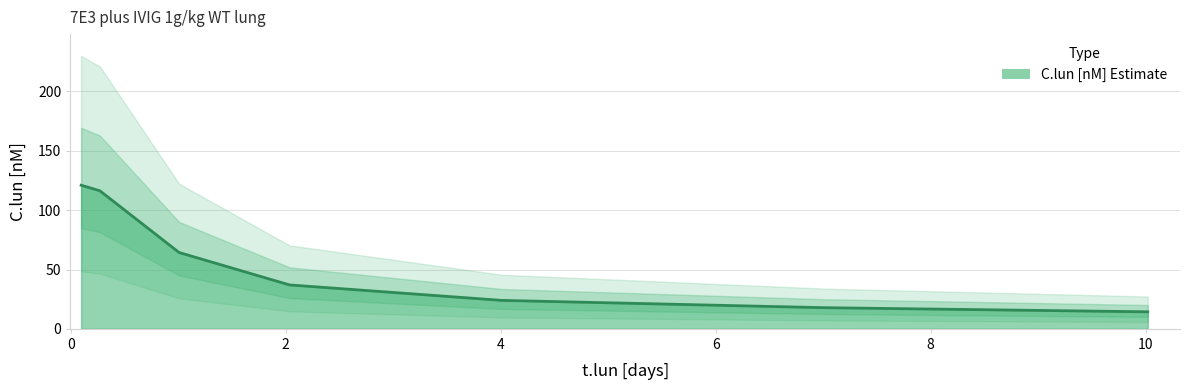

What is the greatest value displayed?

121.0